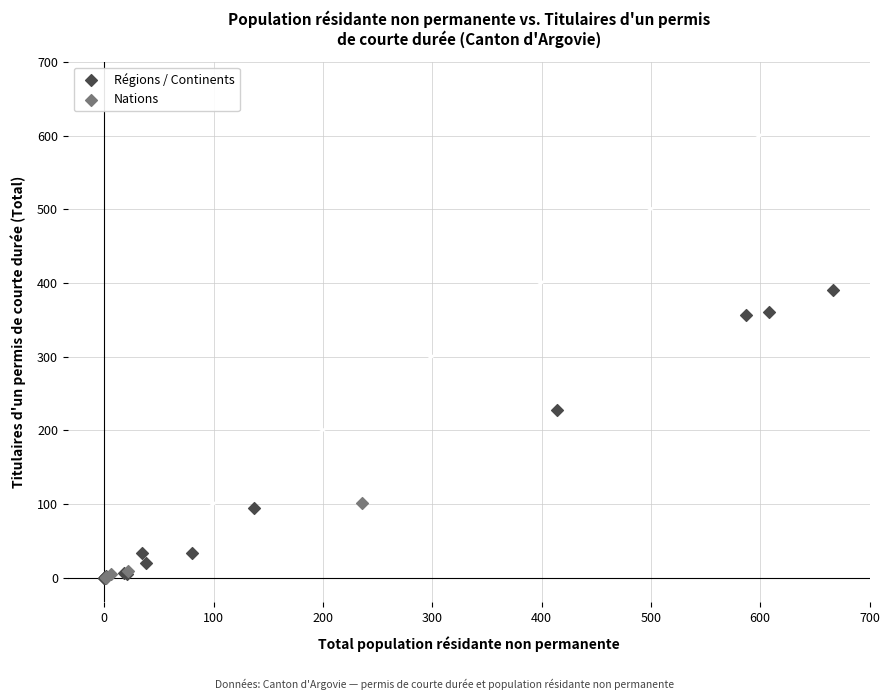

Which series contains the highest Y value?

Régions / Continents